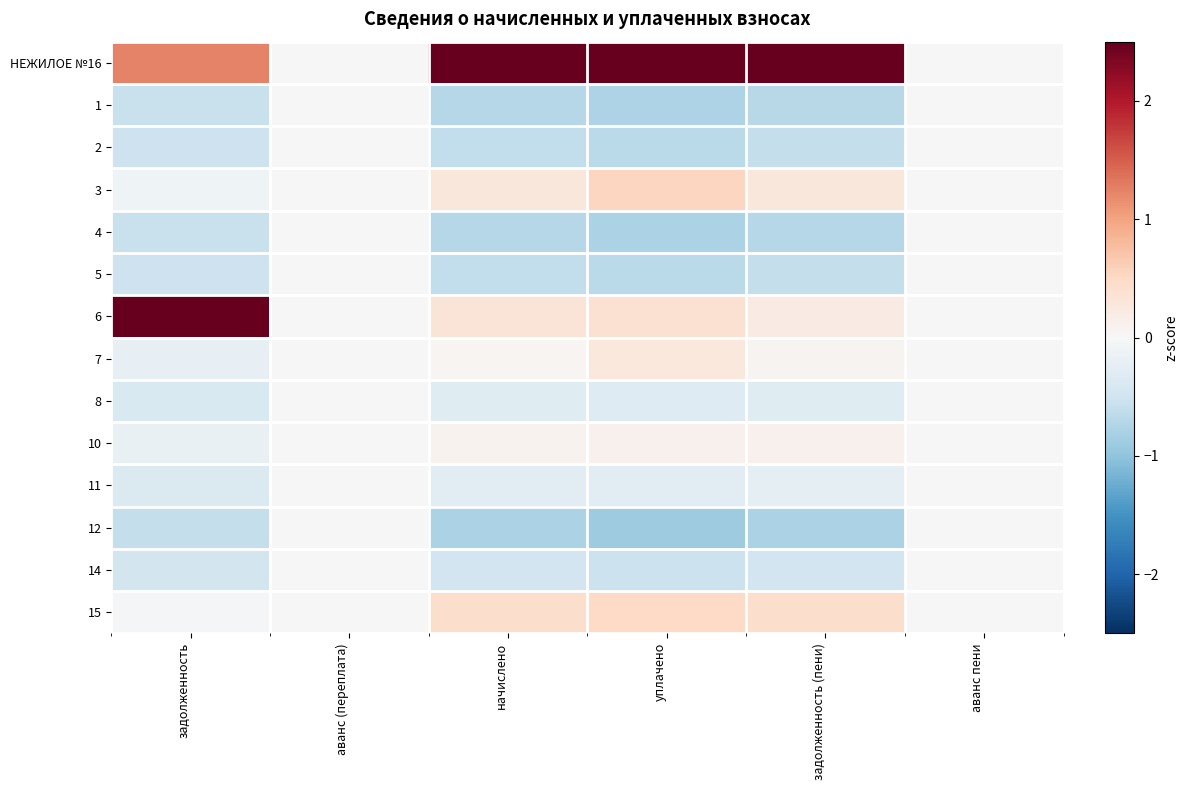

Reading right to left, list all the values displayed in this chart.

НЕЖИЛОЕ №16: аванс пени=0.0	задолженность (пени)=3.3	уплачено=3.1	начислено=3.3	аванс (переплата)=0.0	задолженность=1.2
1: аванс пени=0.0	задолженность (пени)=-0.7	уплачено=-0.8	начислено=-0.7	аванс (переплата)=0.0	задолженность=-0.6
2: аванс пени=0.0	задолженность (пени)=-0.6	уплачено=-0.7	начислено=-0.6	аванс (переплата)=0.0	задолженность=-0.5
3: аванс пени=0.0	задолженность (пени)=0.3	уплачено=0.5	начислено=0.3	аванс (переплата)=0.0	задолженность=-0.1
4: аванс пени=0.0	задолженность (пени)=-0.7	уплачено=-0.8	начислено=-0.7	аванс (переплата)=0.0	задолженность=-0.6
5: аванс пени=0.0	задолженность (пени)=-0.6	уплачено=-0.7	начислено=-0.6	аванс (переплата)=0.0	задолженность=-0.5
6: аванс пени=0.0	задолженность (пени)=0.2	уплачено=0.4	начислено=0.3	аванс (переплата)=0.0	задолженность=3.2
7: аванс пени=0.0	задолженность (пени)=0.1	уплачено=0.3	начислено=0.1	аванс (переплата)=0.0	задолженность=-0.2
8: аванс пени=0.0	задолженность (пени)=-0.3	уплачено=-0.3	начислено=-0.3	аванс (переплата)=0.0	задолженность=-0.4
10: аванс пени=0.0	задолженность (пени)=0.1	уплачено=0.1	начислено=0.1	аванс (переплата)=0.0	задолженность=-0.2
11: аванс пени=0.0	задолженность (пени)=-0.3	уплачено=-0.3	начислено=-0.3	аванс (переплата)=0.0	задолженность=-0.4
12: аванс пени=0.0	задолженность (пени)=-0.8	уплачено=-0.9	начислено=-0.8	аванс (переплата)=0.0	задолженность=-0.6
14: аванс пени=0.0	задолженность (пени)=-0.5	уплачено=-0.5	начислено=-0.5	аванс (переплата)=0.0	задолженность=-0.5
15: аванс пени=0.0	задолженность (пени)=0.4	уплачено=0.5	начислено=0.4	аванс (переплата)=0.0	задолженность=-0.0